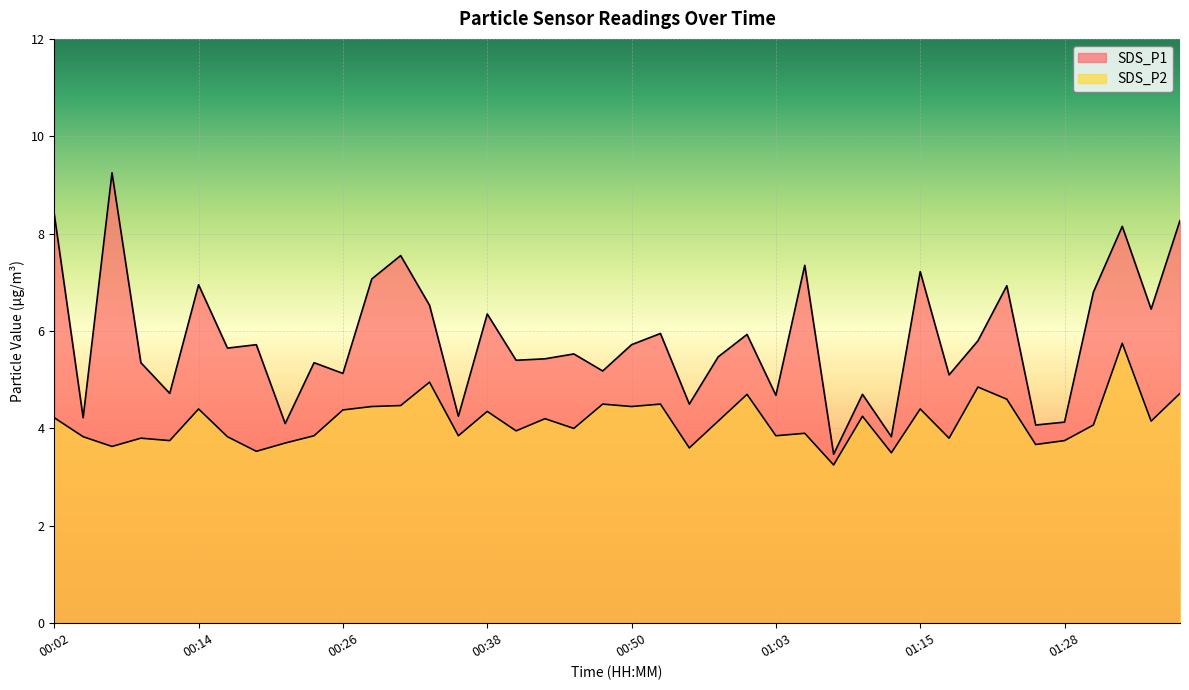

Which series changed the most between 00:02 and 00:31?

SDS_P1